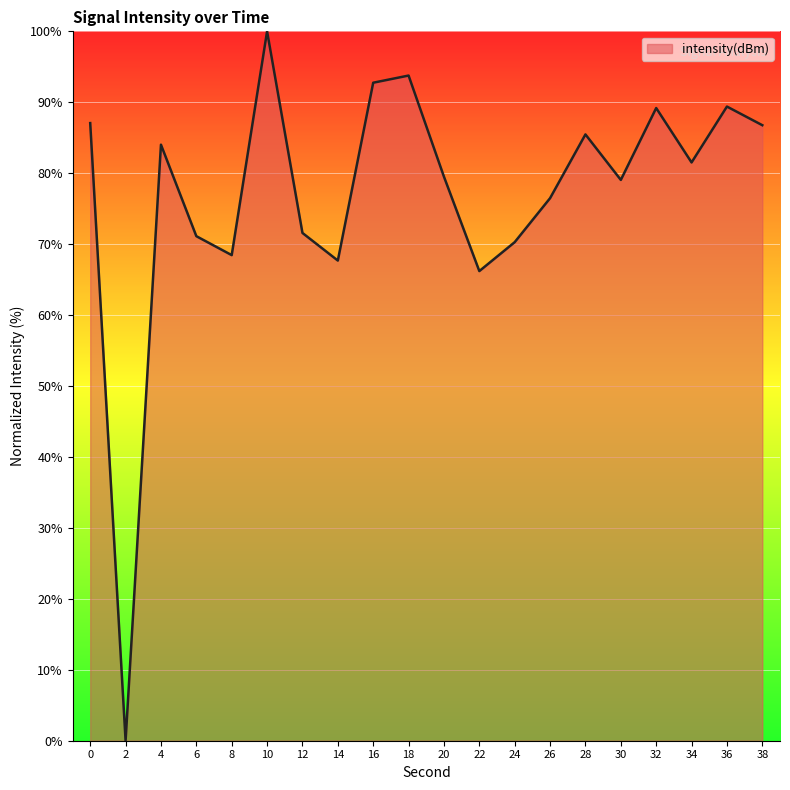

What is the average value?

77.0